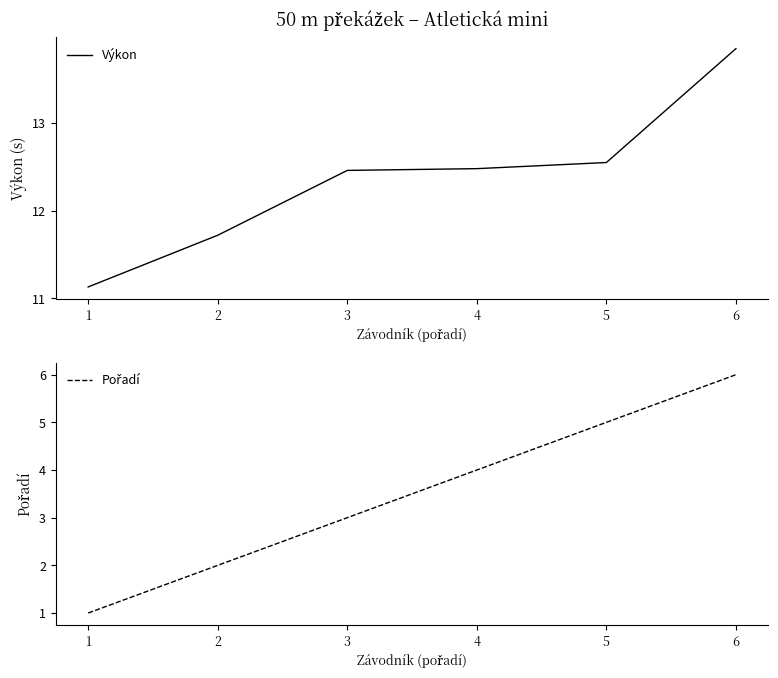

True or false: Pořadí and Výkon cross at least once.

False